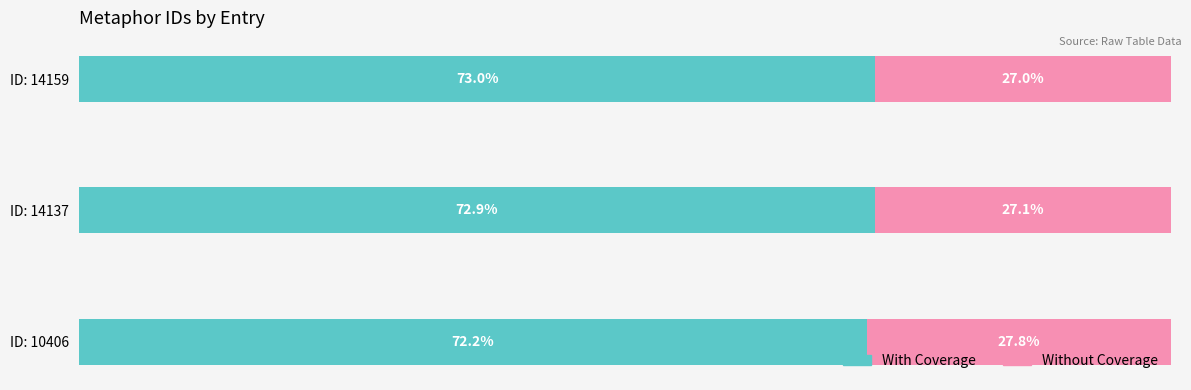

At which label does With Coverage reach its peak?

ID: 14159